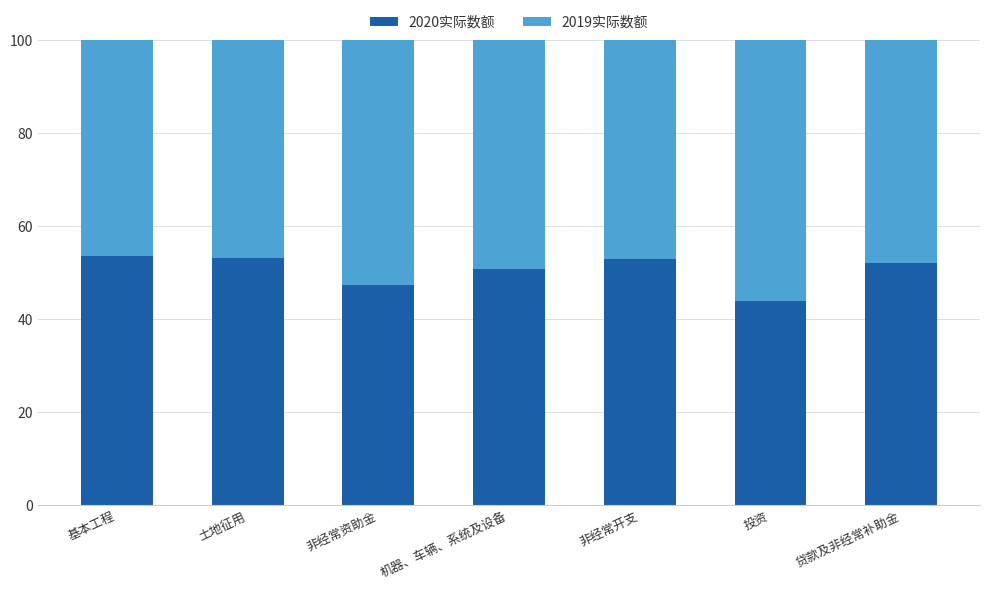

What is the difference between the maximum and minimum values in the 2020实际数额 series?

9.6